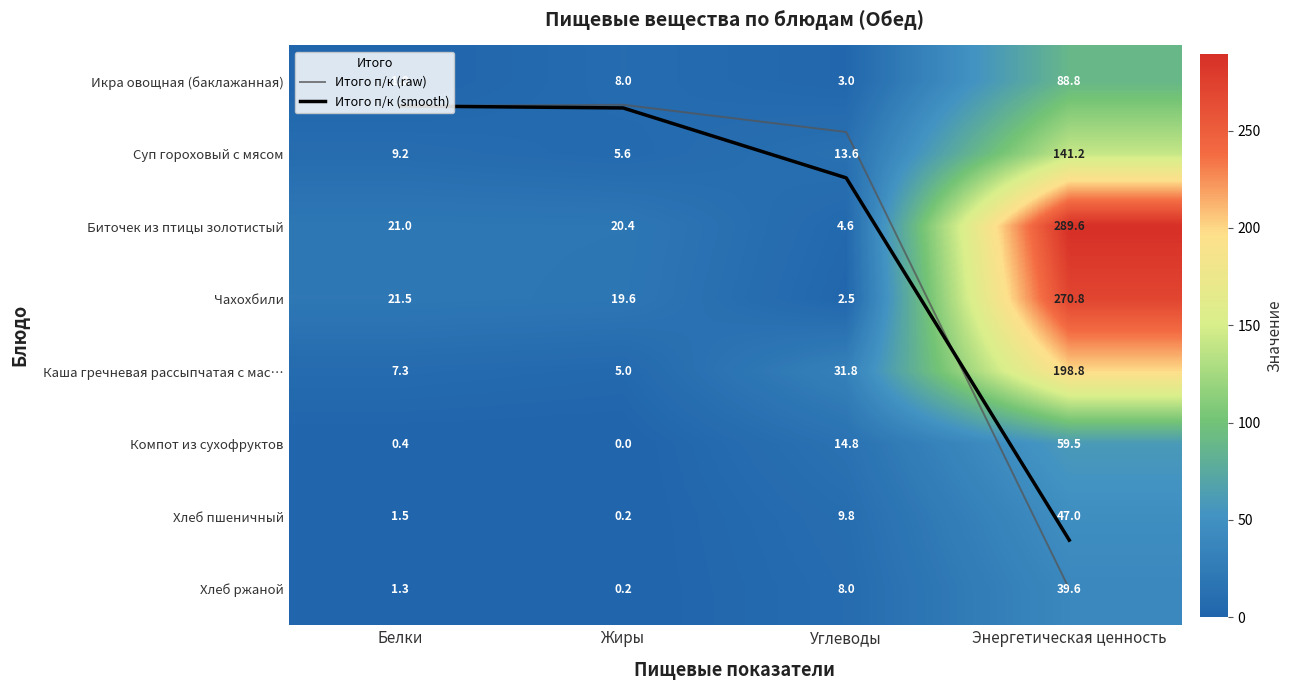

What value does the Суп гороховый с мясом series have at Энергетическая ценность?

141.2